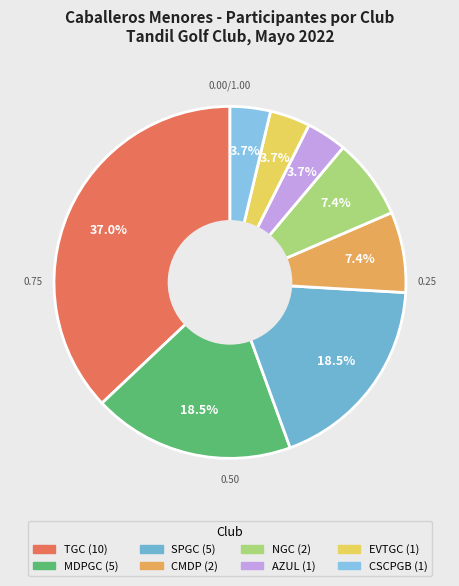

To the nearest percent, what is the combined percentage of SPGC and MDPGC?

37%